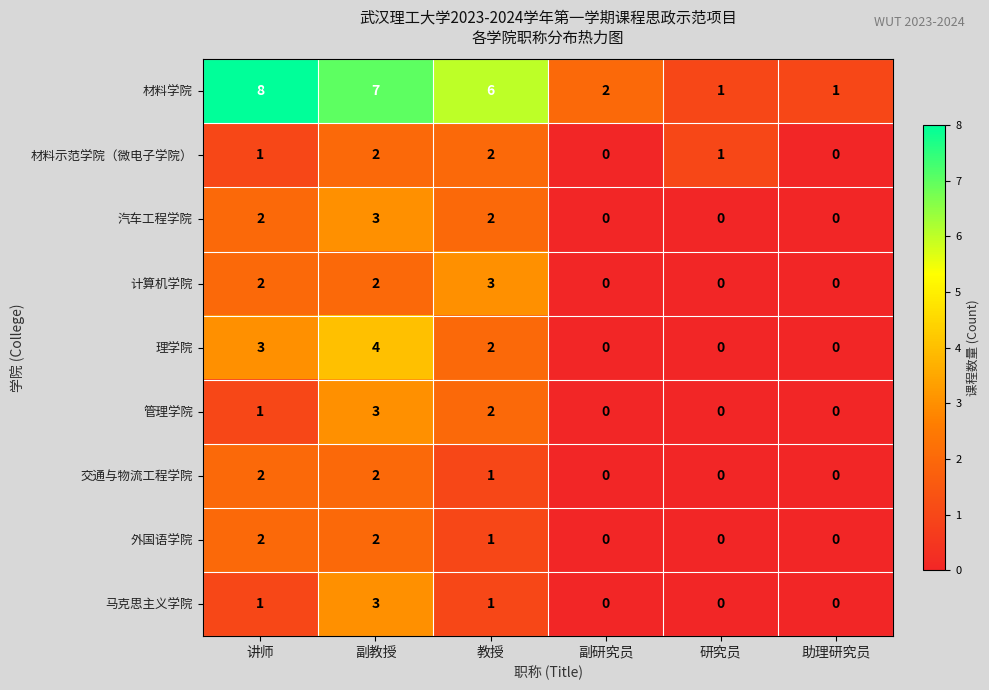

Which series changed the most between 教授 and 助理研究员?

材料学院